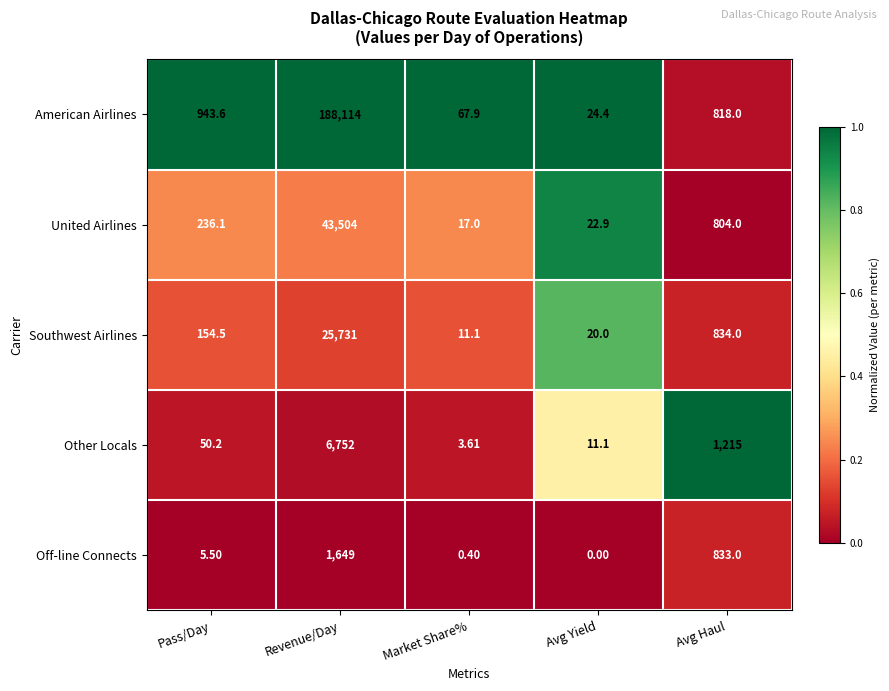

At how many categories does at least one series exceed 0?

5